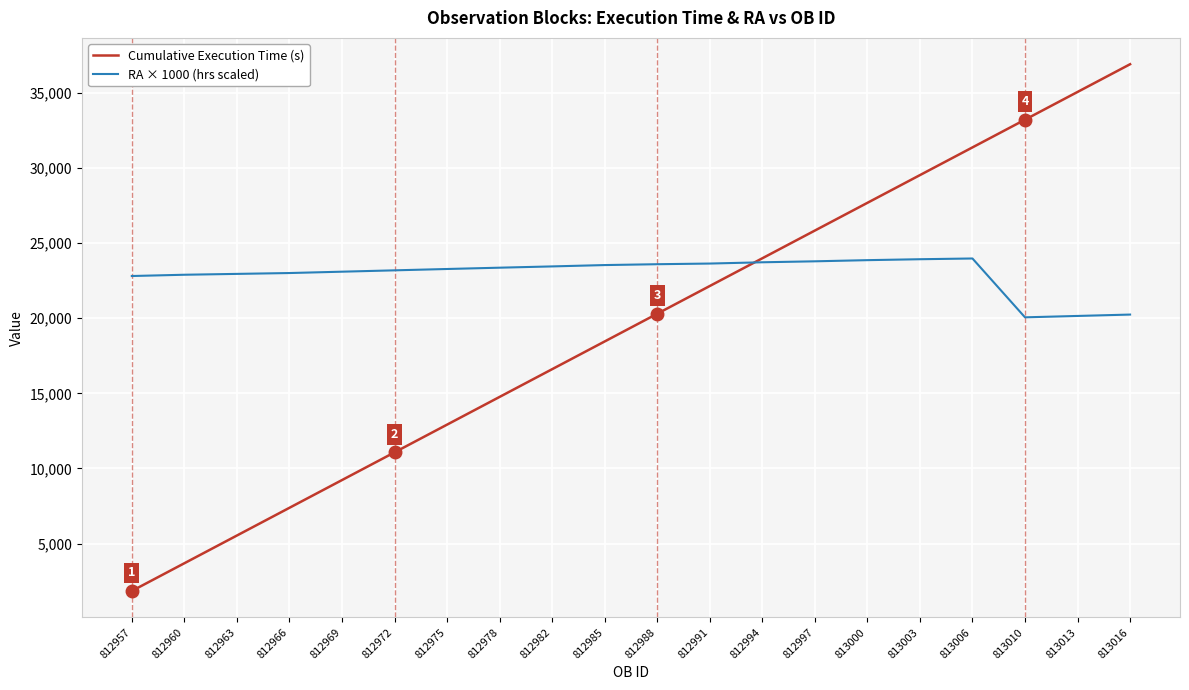

What value does the Cumulative Execution Time (s) series have at 812969?

9225.0